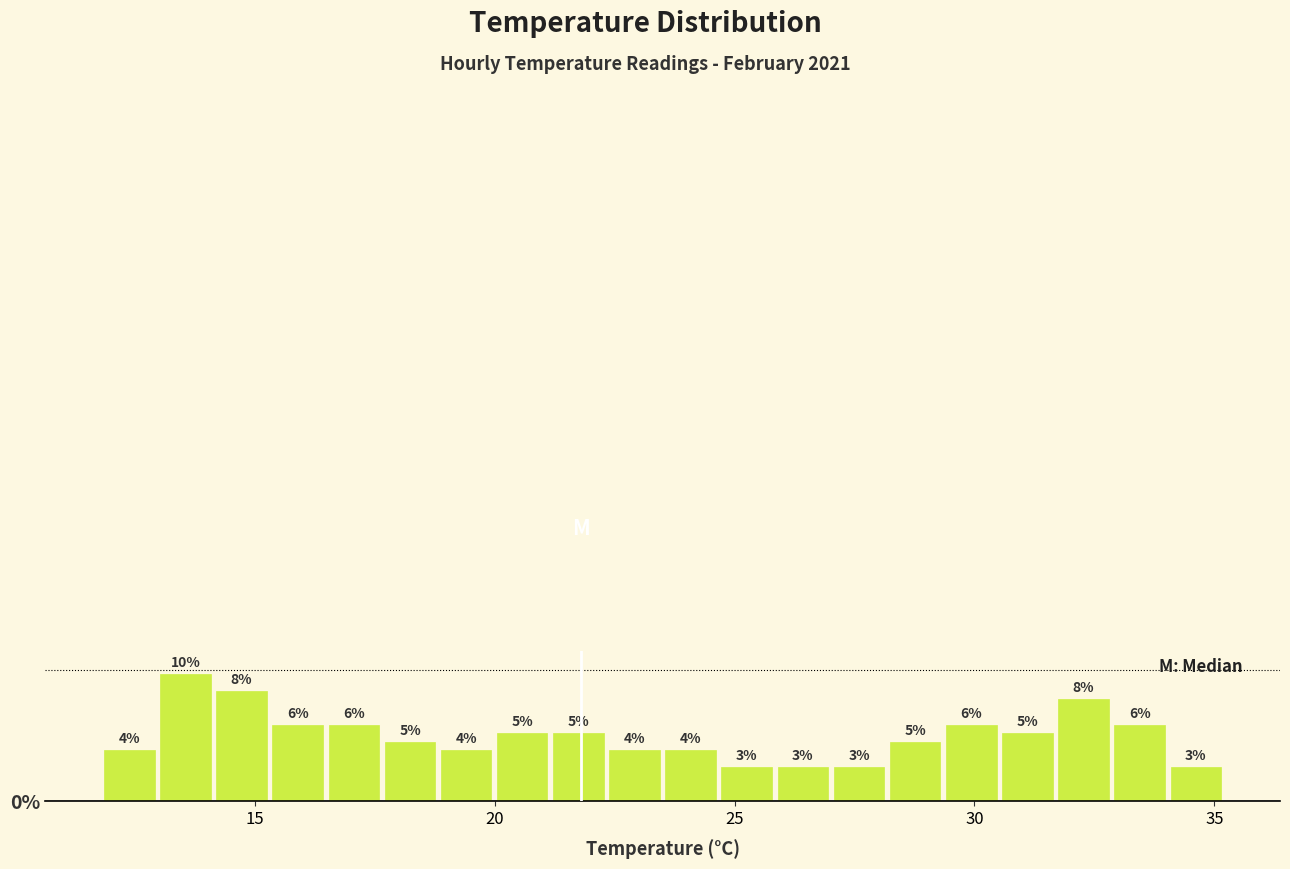

Read against the x-axis, roughly where is the centre of the tallest bar?

13.5